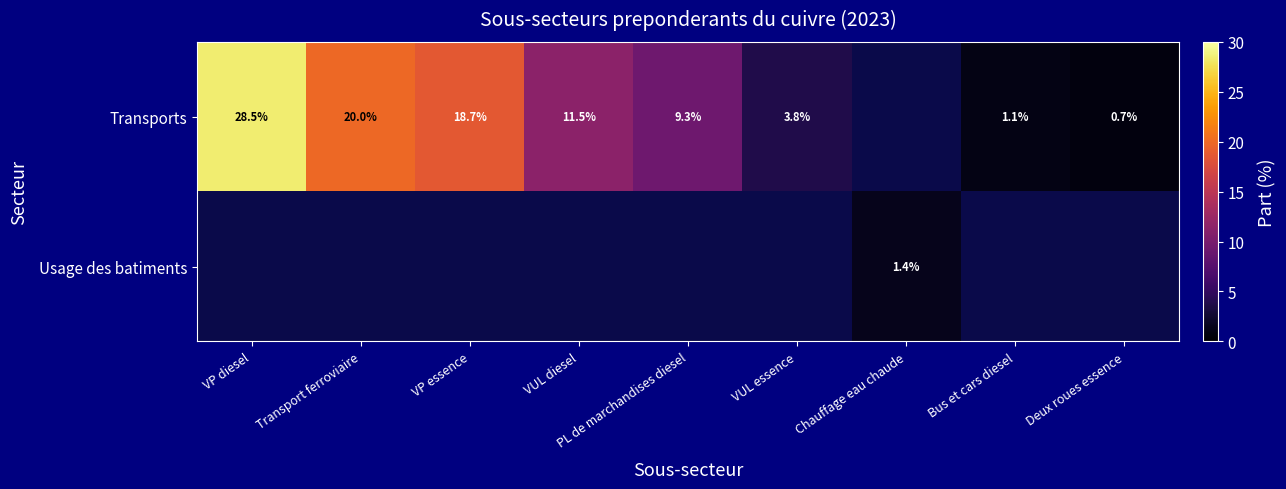

Which has a higher value, VUL essence or VP essence?

VP essence